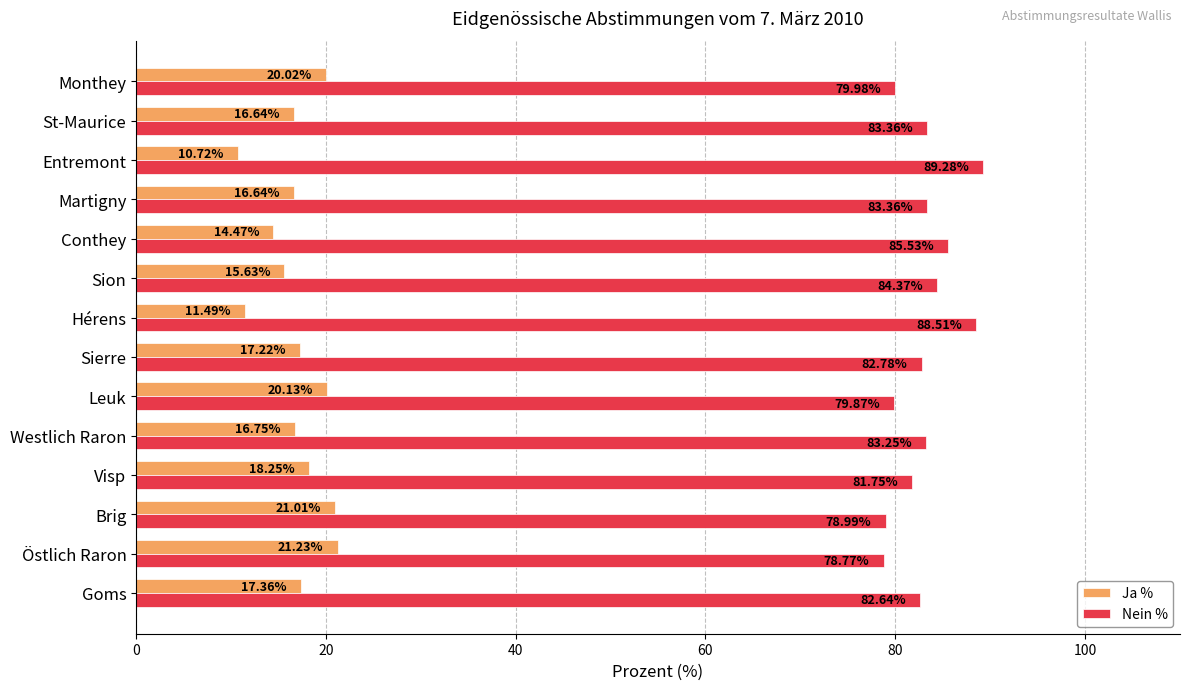

What is the highest value of the Nein % series?

89.3